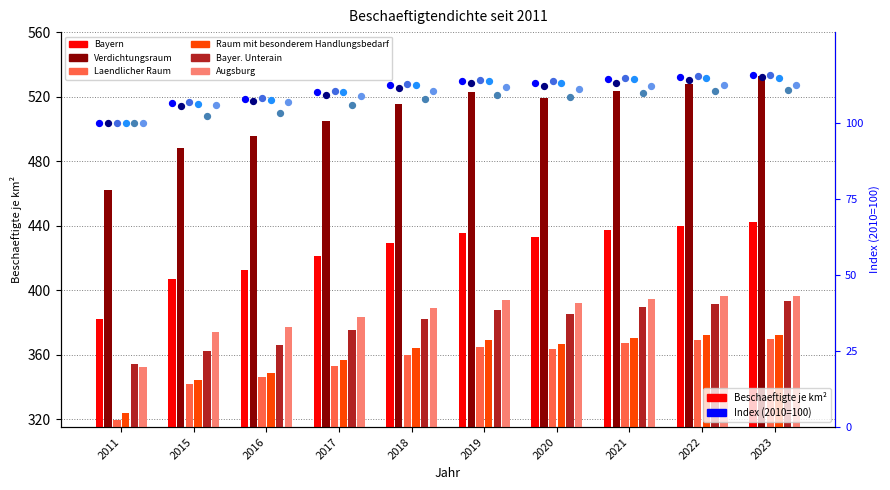

Which series has the largest total across all categories?

Verdichtungsraum